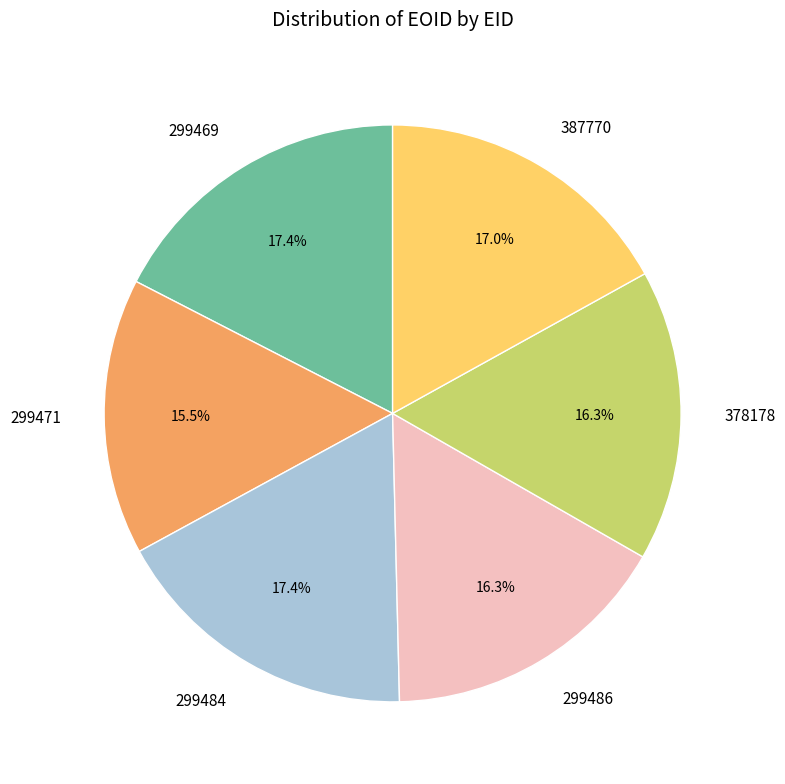

What percentage is the 387770 slice, to the nearest percent?

17%